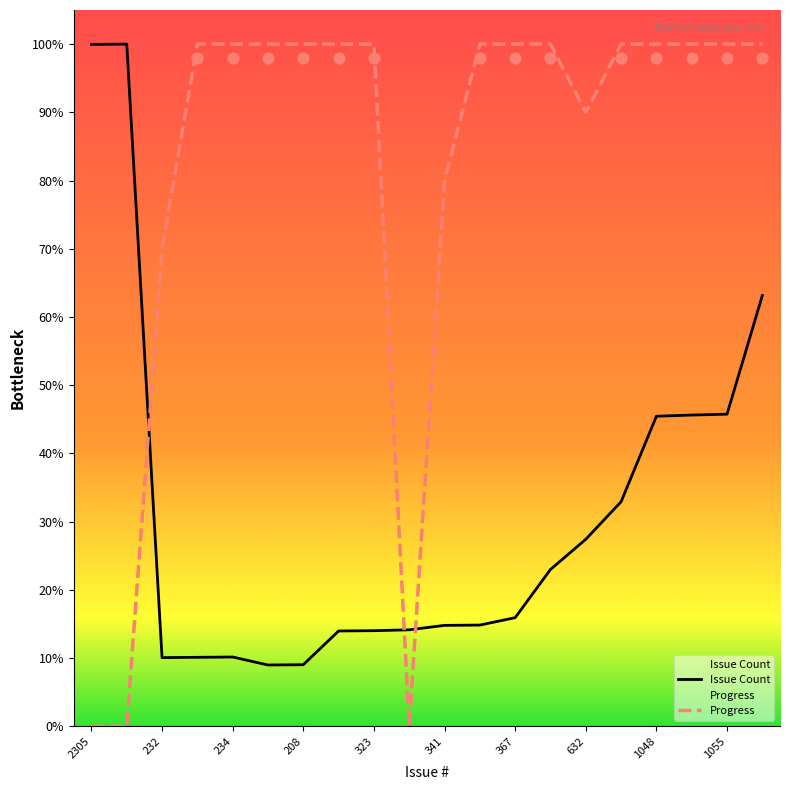

What is the total value across all series at 1052?

145.6